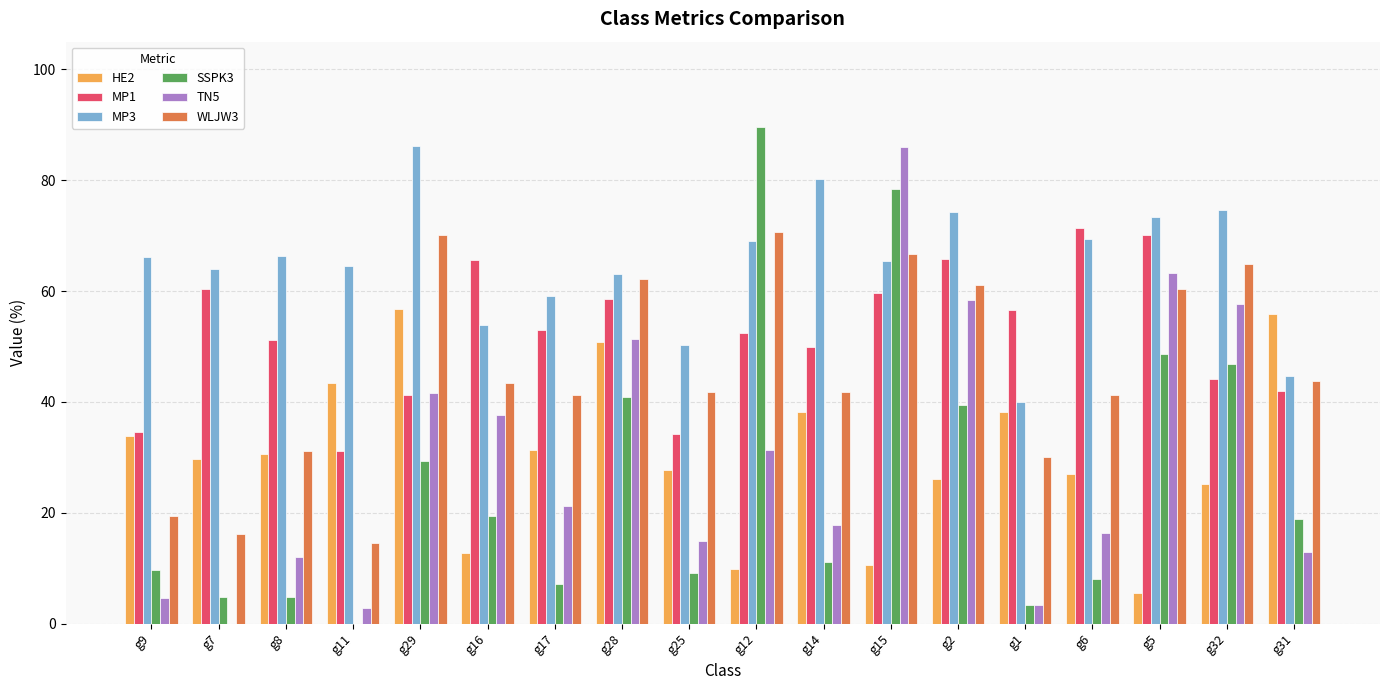

How many data points in TN5 are above 21?

9